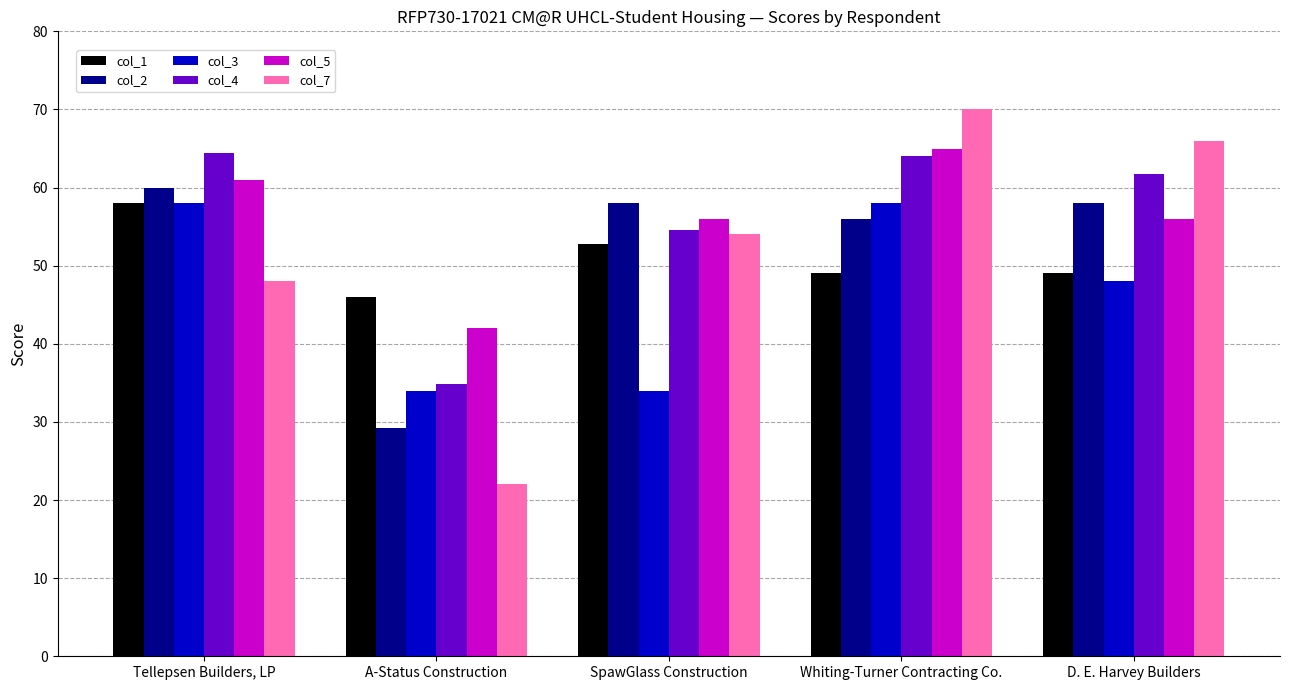

The col_2 series shows 60.0 at Tellepsen Builders, LP. True or false?

True